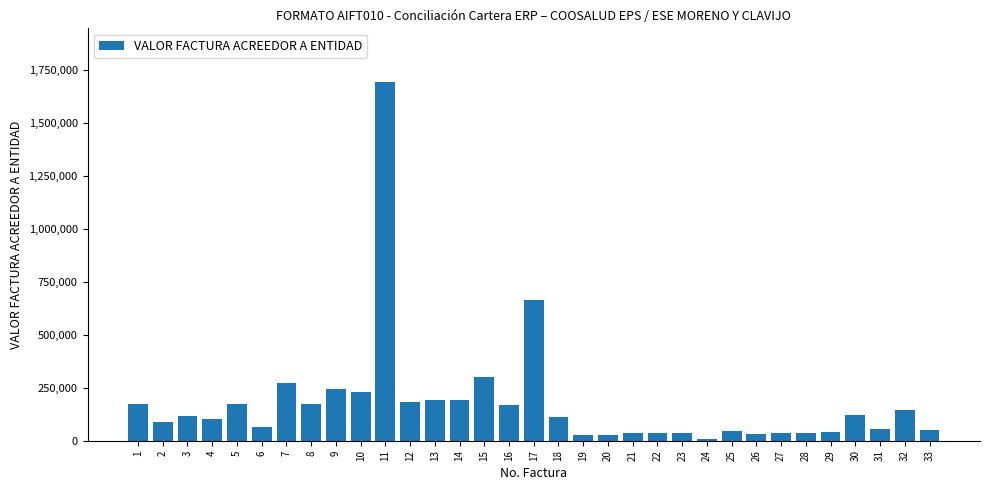

Are the bars horizontal?

No